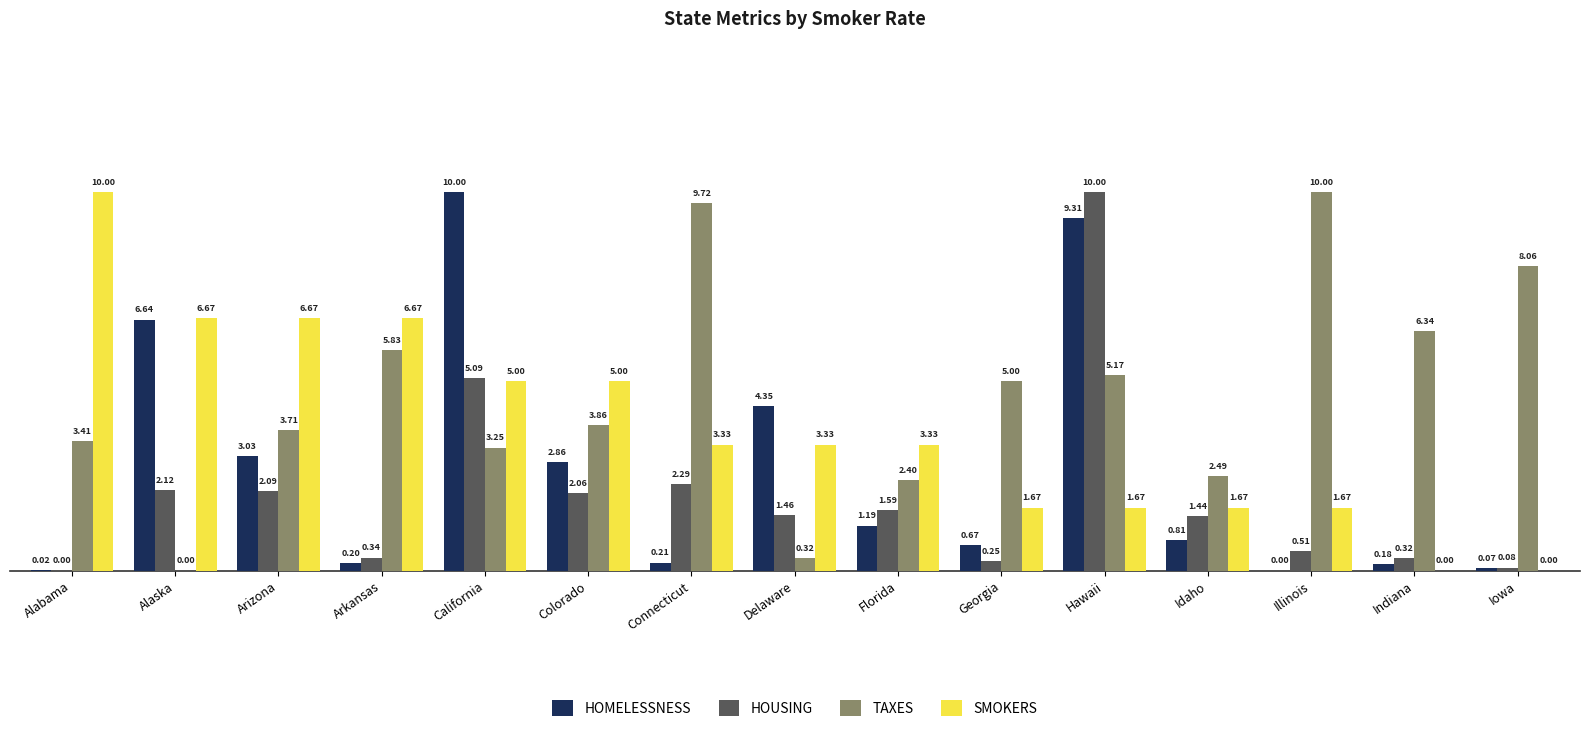

Read the SMOKERS value at Alaska.

6.7